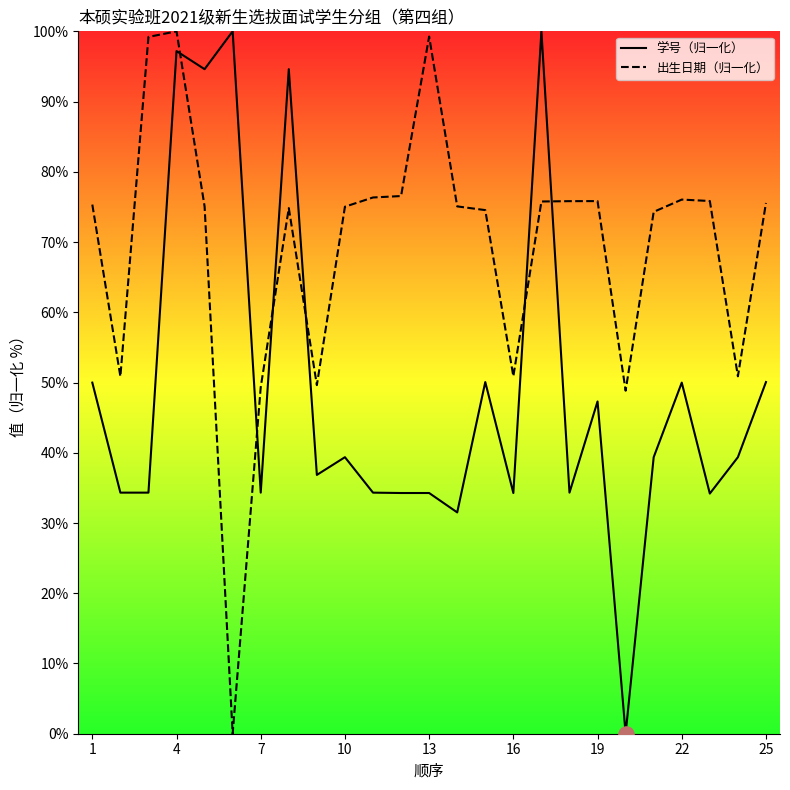

What is the total value across all series at 19?

123.1